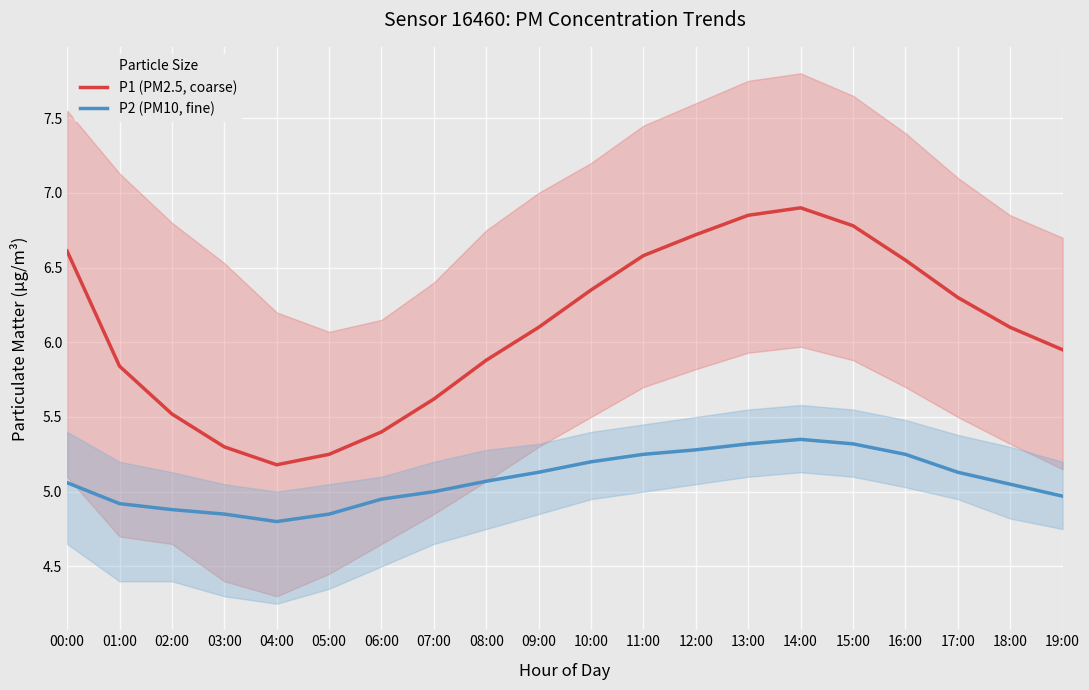

What is the average value of the P1 (PM2.5, coarse) series?

6.1